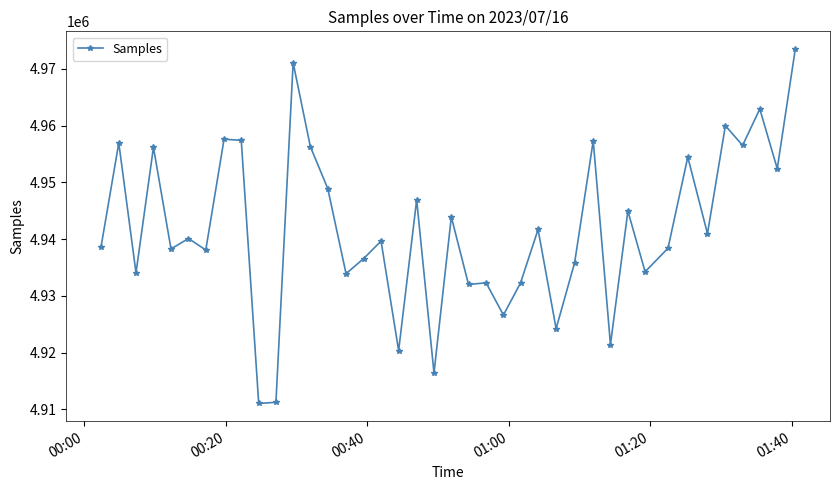

Is this an area chart (filled region under the line)?

No